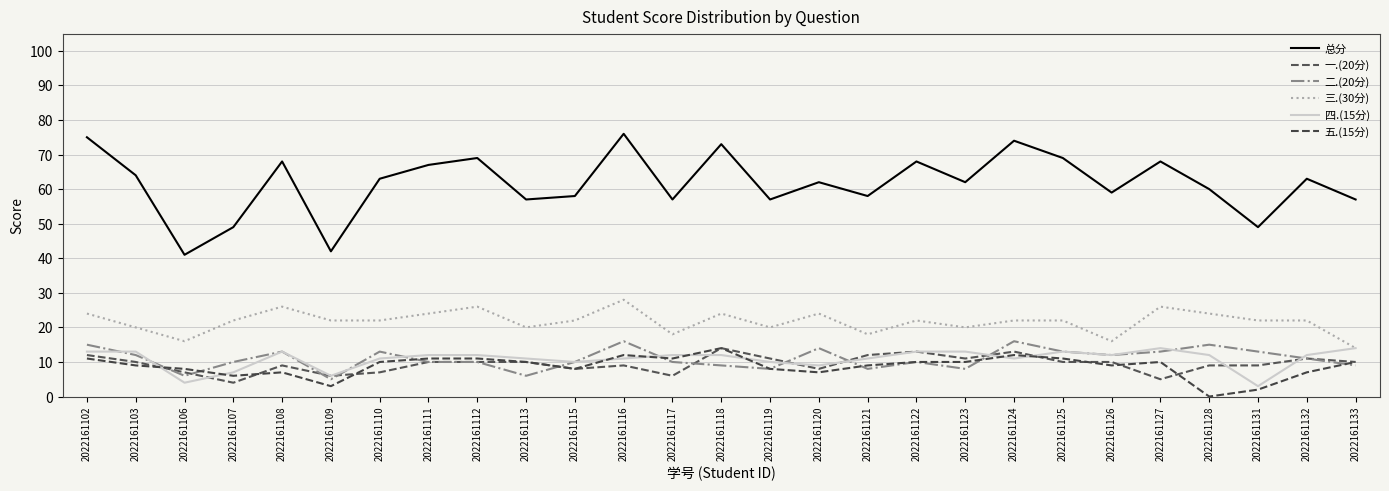

What are all the series names shown in the legend?

总分, 一.(20分), 二.(20分), 三.(30分), 四.(15分), 五.(15分)